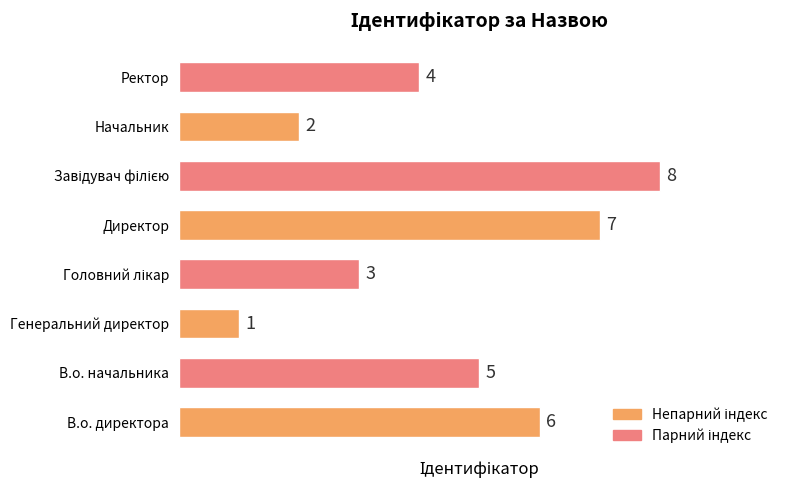

Reading bottom to top, transcribe all the data shown in this chart.

6	5	1	3	7	8	2	4